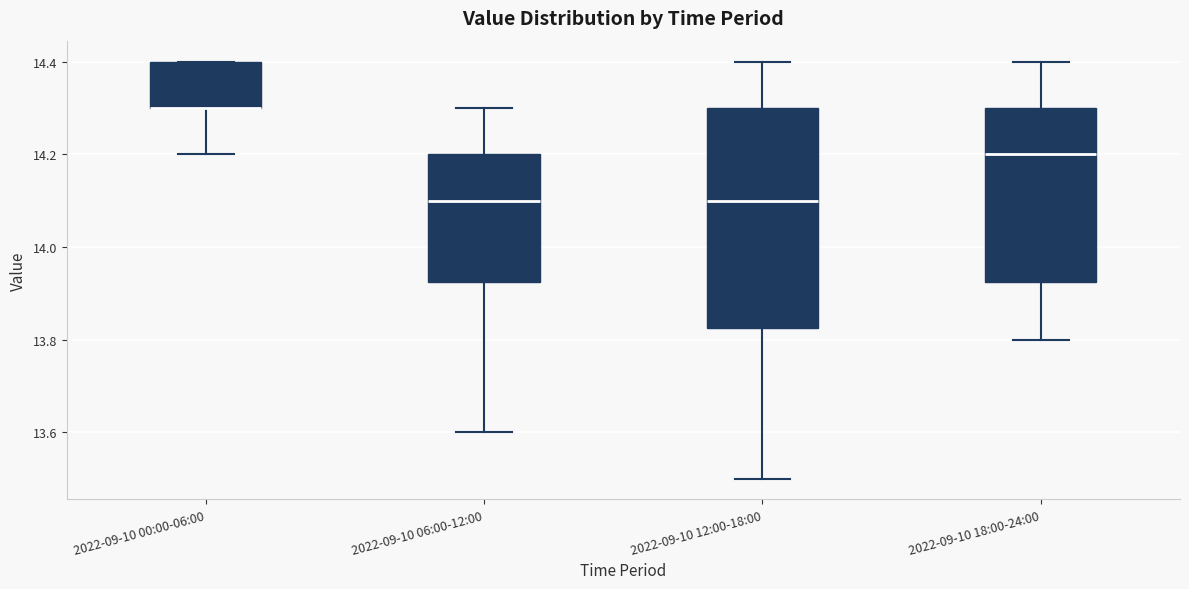

Comparing the boxes themselves (not the whiskers), which one is the tallest?

2022-09-10 12:00-18:00